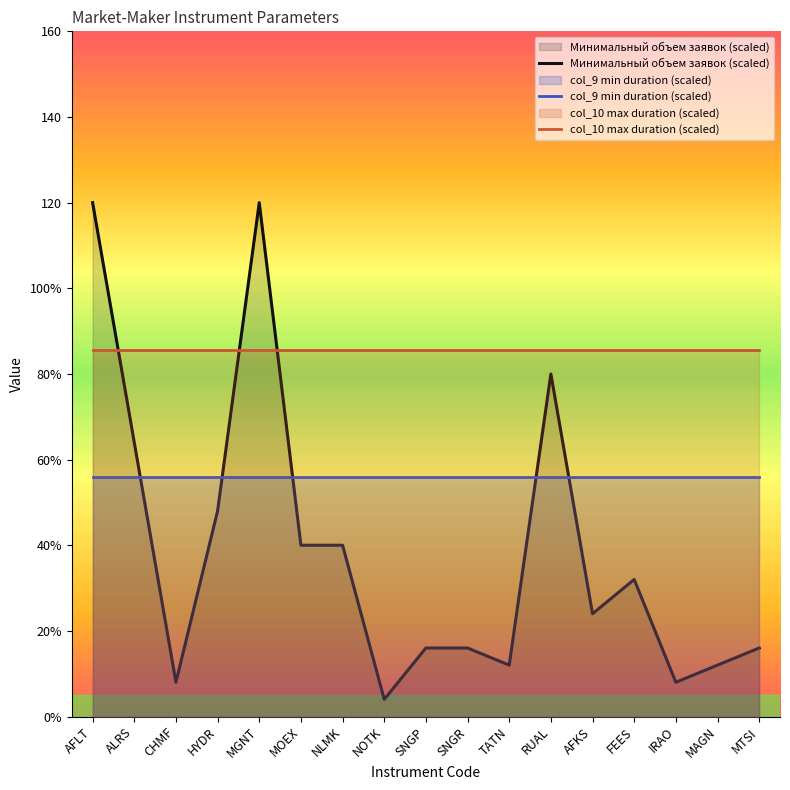

Rank the series by their maximum value, from highest to lowest.

Минимальный объем заявок (scaled), col_10 max duration (scaled), col_9 min duration (scaled)